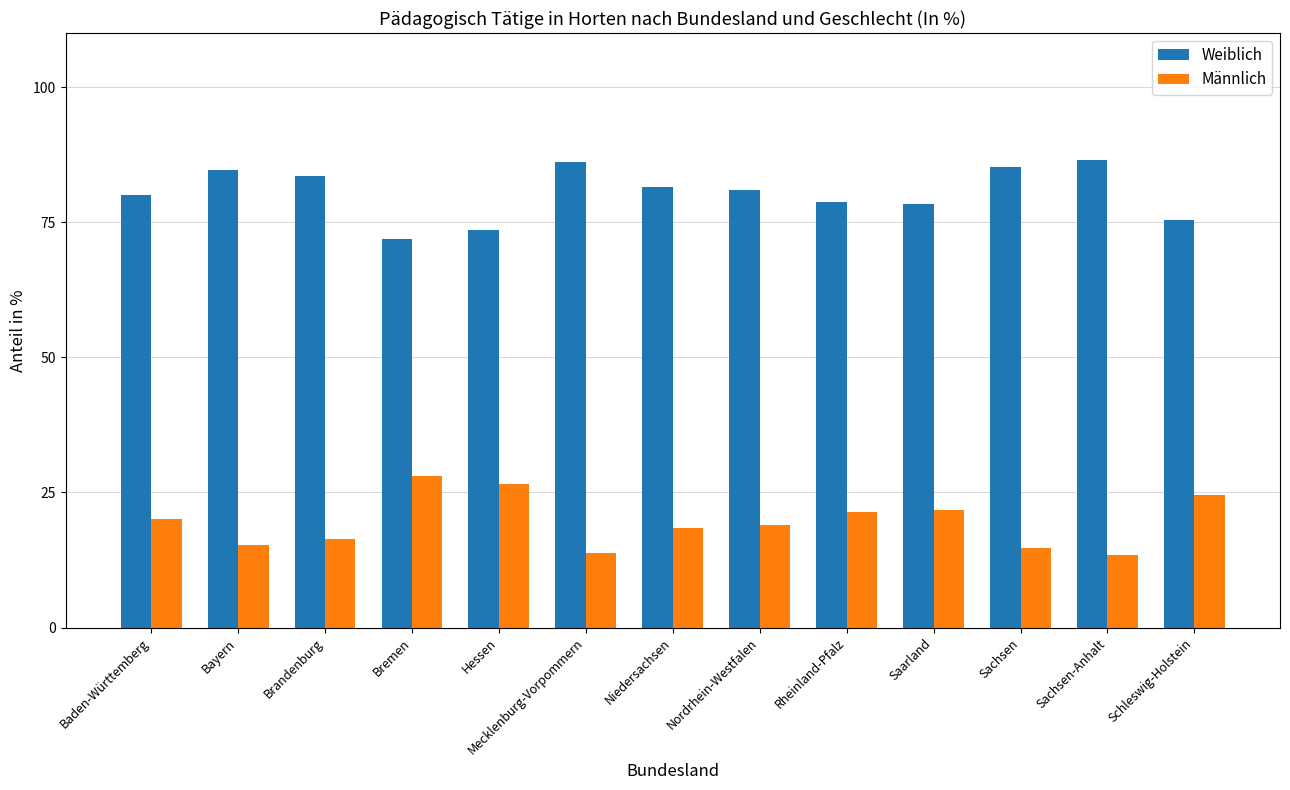

What is the difference between the highest and lowest values at Rheinland-Pfalz?

57.3